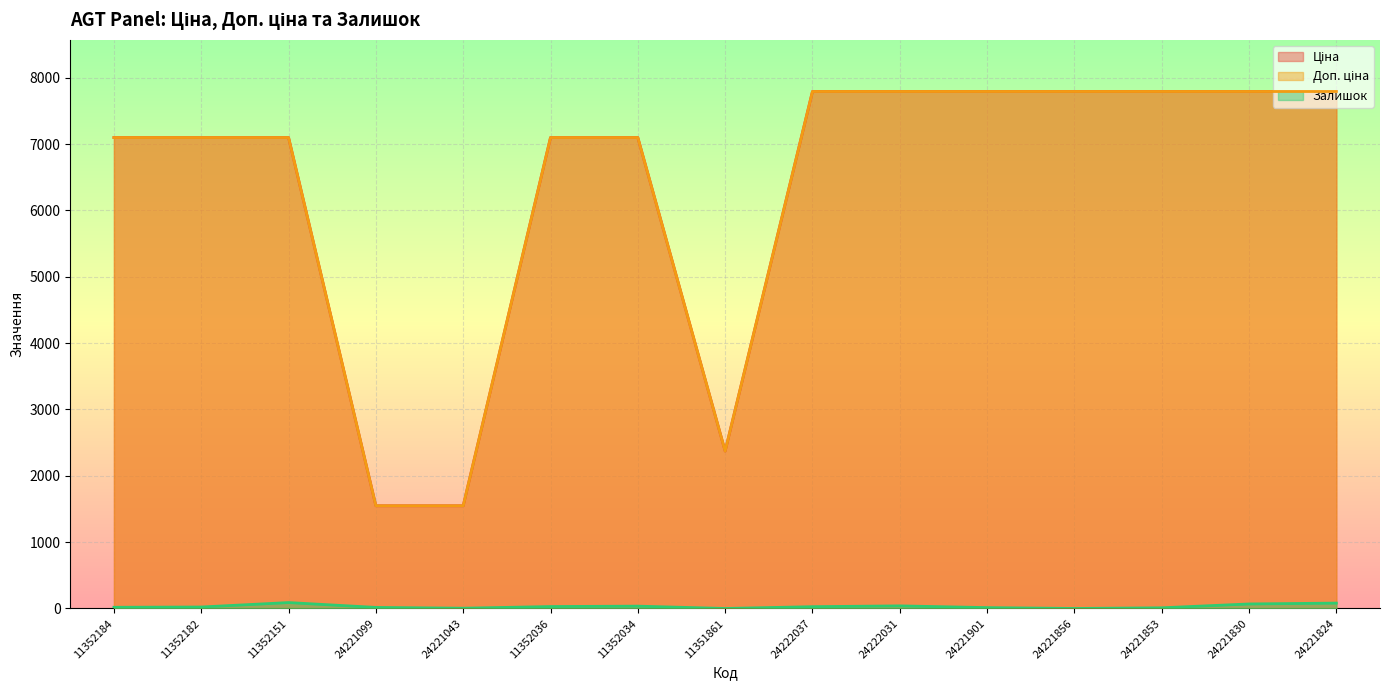

Read the Ціна value at 24221856.

7792.9